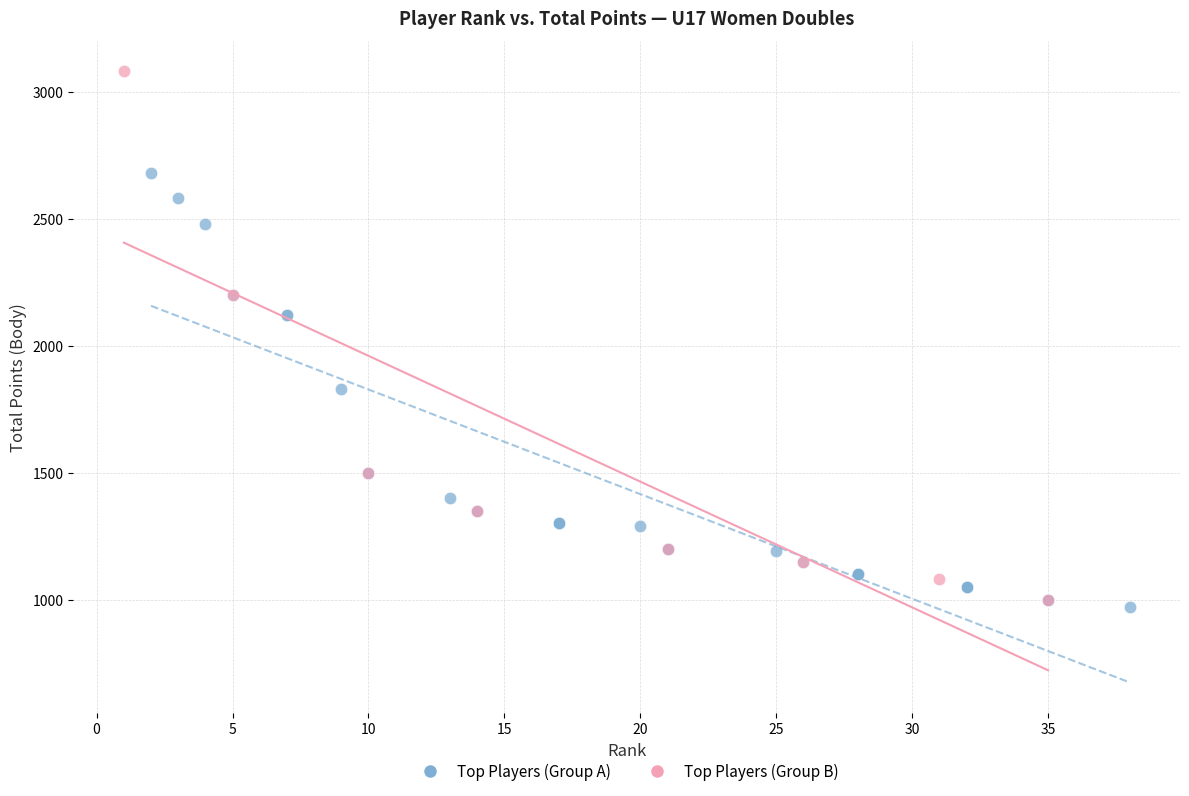

Which series has the largest Y range (max minus min)?

Top Players (Group B)